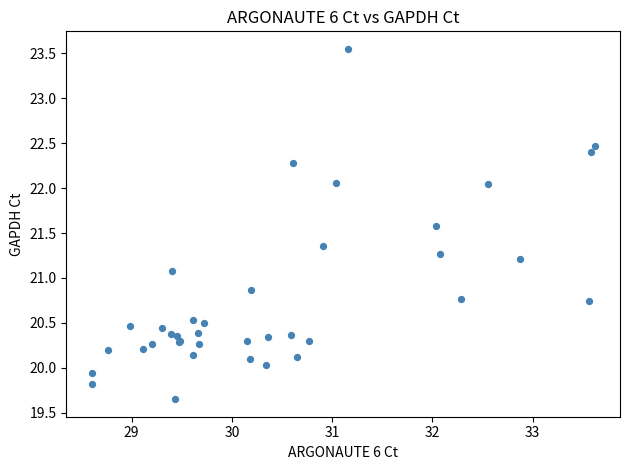

What Y value in the scatter plot is closest to 21?

21.1